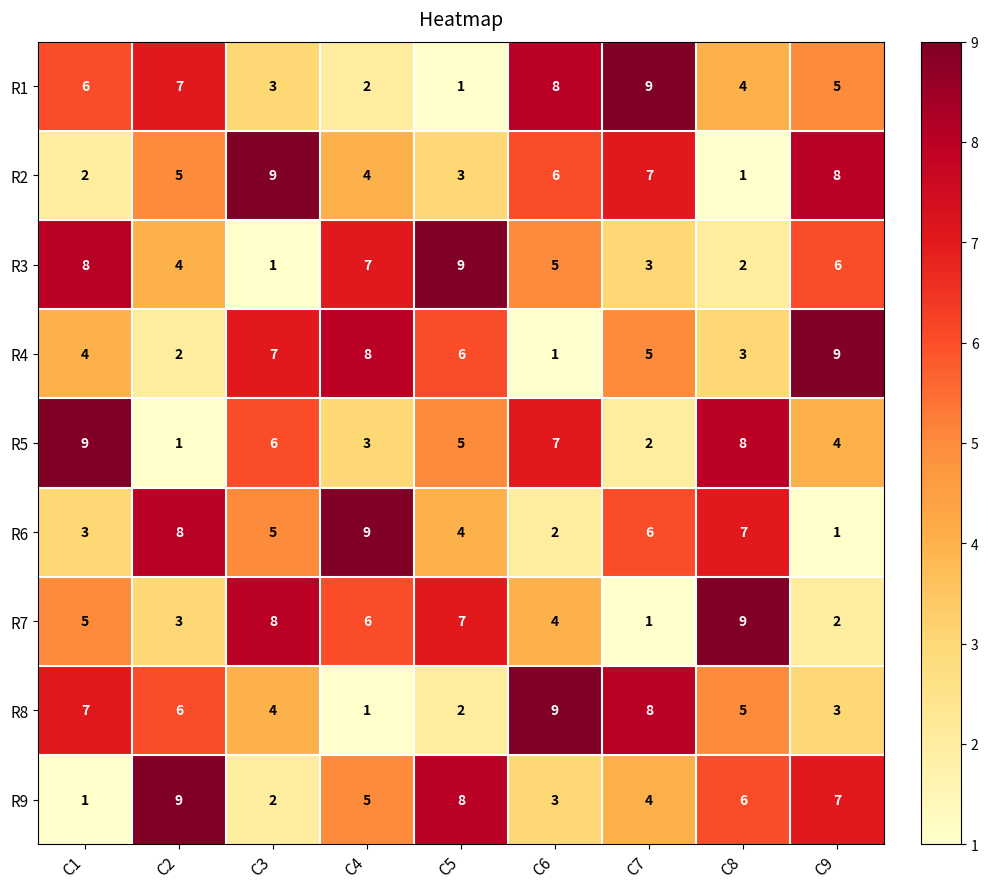

Rank the series at C5 from highest to lowest value.

R3, R9, R7, R4, R5, R6, R2, R8, R1